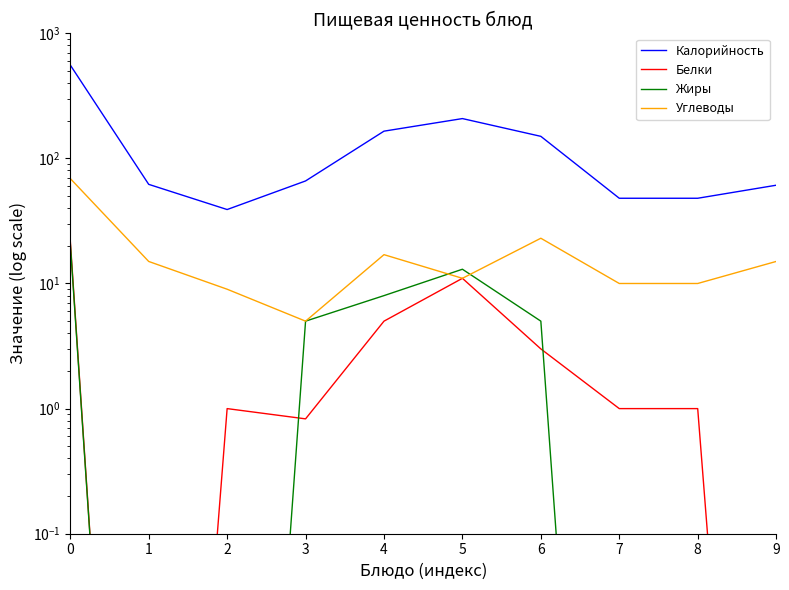

Rank the series at 8 from highest to lowest value.

Калорийность, Углеводы, Белки, Жиры